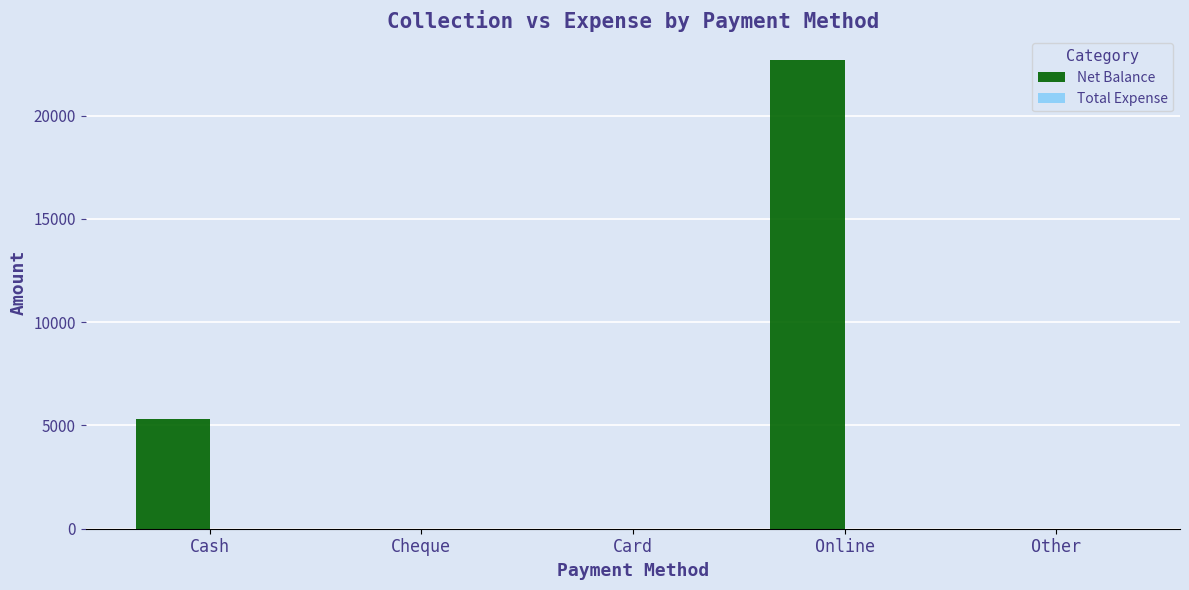

How many distinct data groups are displayed?

1